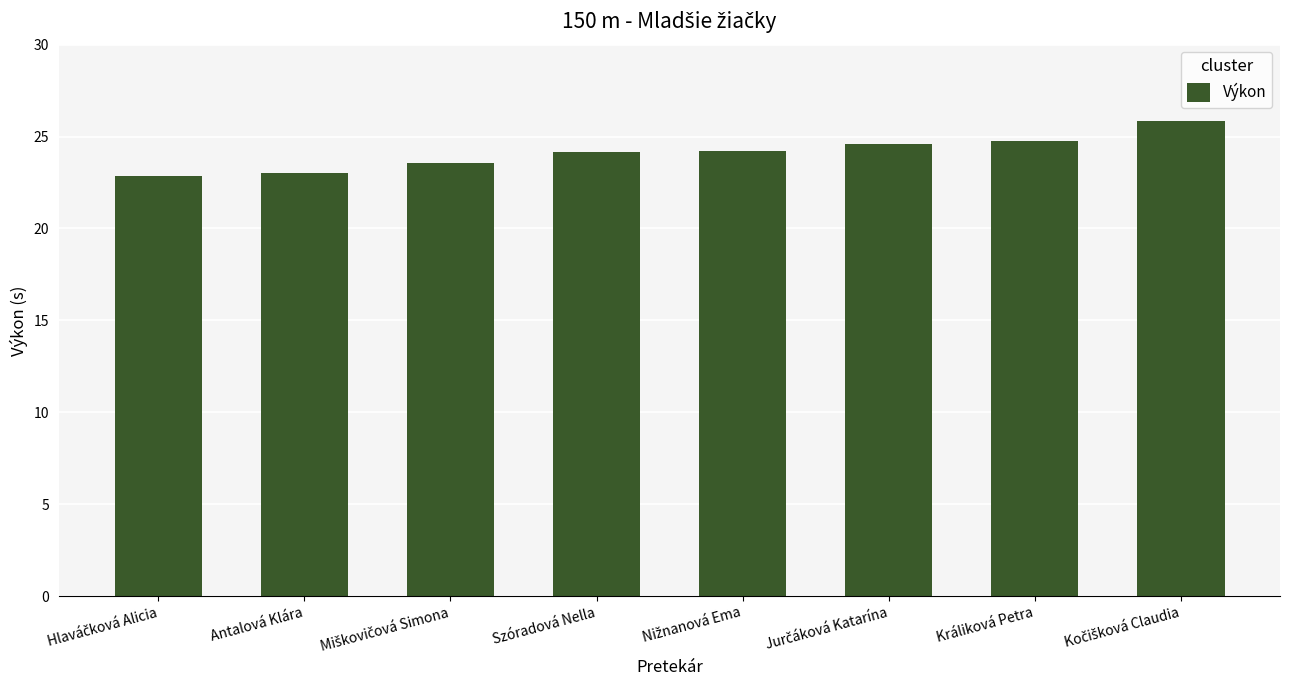

What is the sum of all values?

193.0